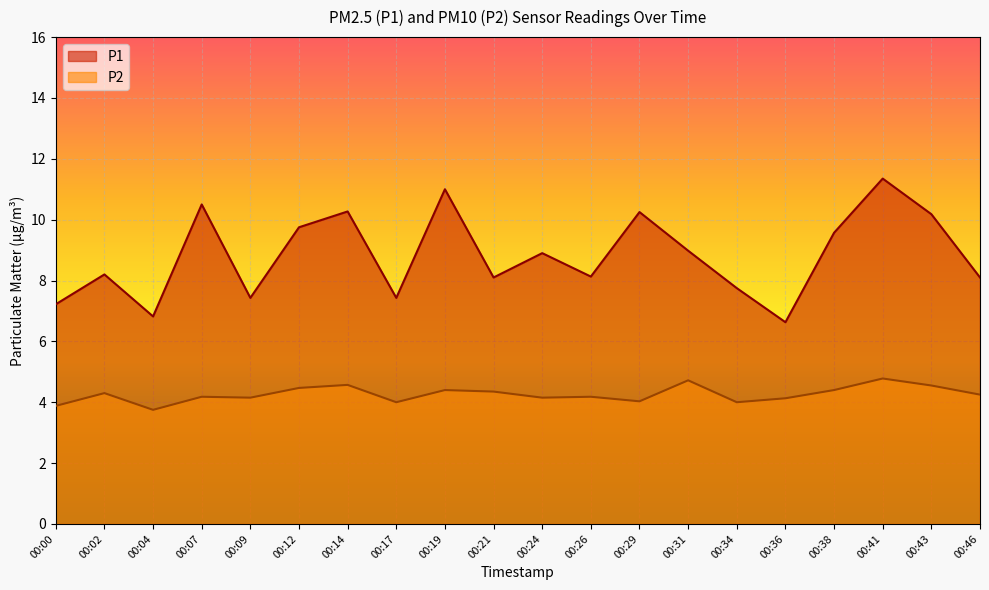

At which label does P2 first exceed 4?

00:02